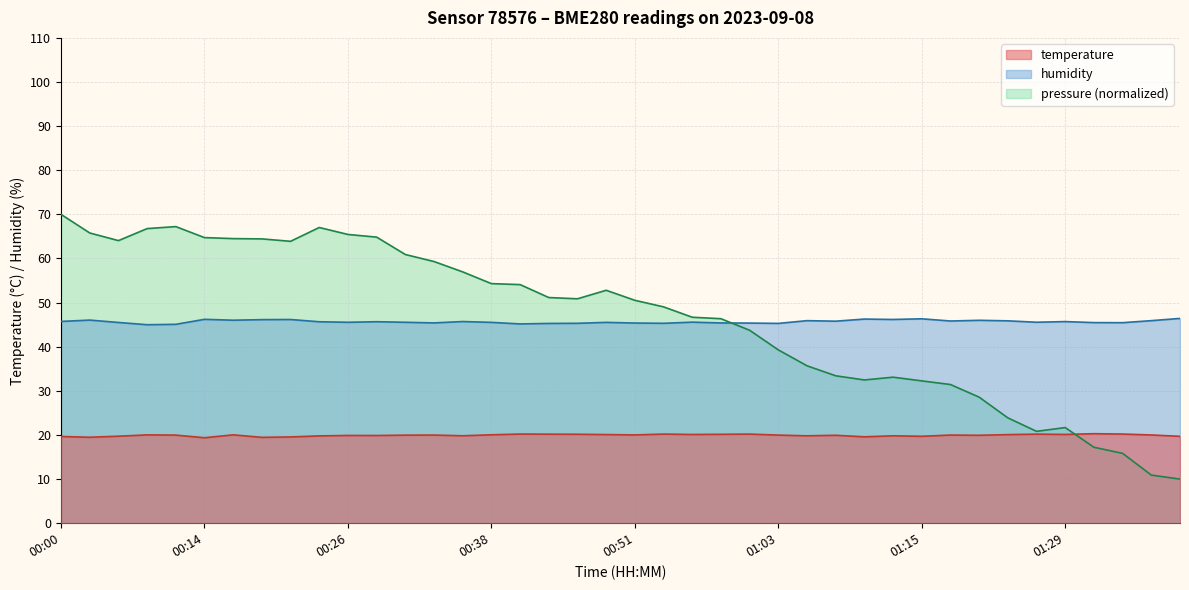

True or false: temperature and humidity cross at least once.

False